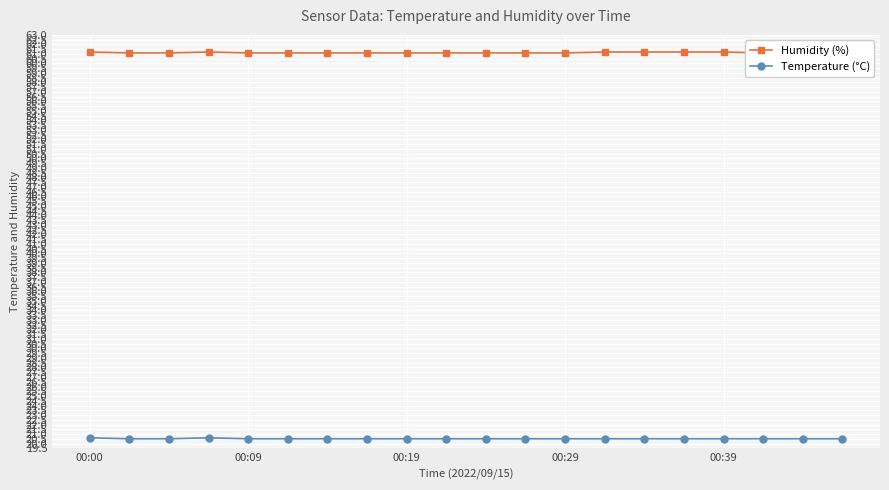

What is the maximum value for Temperature (°C)?

20.6